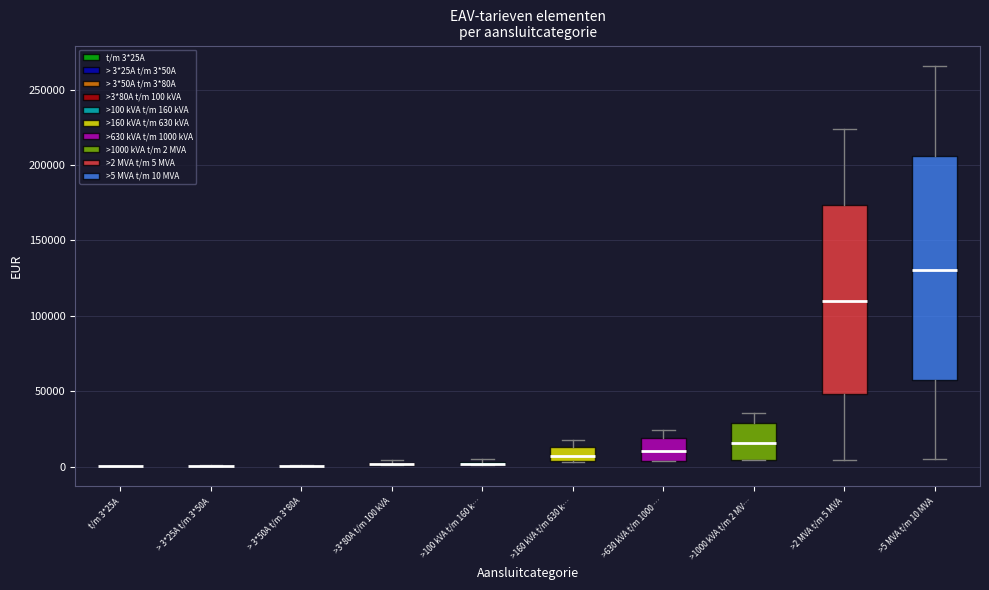

Reading left to right, transcribe this box plot: for each box, give where its median line is, the range the box spans, and where its two whiskers end, as read against the y-axis. The values are not printed on the chart, so give them approximately, as read against the axis.

t/m 3*25A: box collapsed to a line at 0, whiskers 0 to 0
> 3*25A t/m 3*50A: box collapsed to a line at 0, whiskers 0 to 0
> 3*50A t/m 3*80A: box collapsed to a line at 0, whiskers 0 to 0
>3*80A t/m 100 kVA: box collapsed to a line at 0, whiskers 0 to 5000
>100 kVA t/m 160 k…: box collapsed to a line at 0, whiskers 0 to 5000
>160 kVA t/m 630 k…: median 5000 (inside the box), box 5000 to 15000, whiskers 5000 to 20000
>630 kVA t/m 1000 …: median 10000, box 5000 to 20000, whiskers 5000 to 25000
>1000 kVA t/m 2 MV…: median 15000, box 5000 to 30000, whiskers 5000 to 35000
>2 MVA t/m 5 MVA: median 110000, box 50000 to 175000, whiskers 5000 to 225000
>5 MVA t/m 10 MVA: median 130000, box 55000 to 205000, whiskers 5000 to 265000